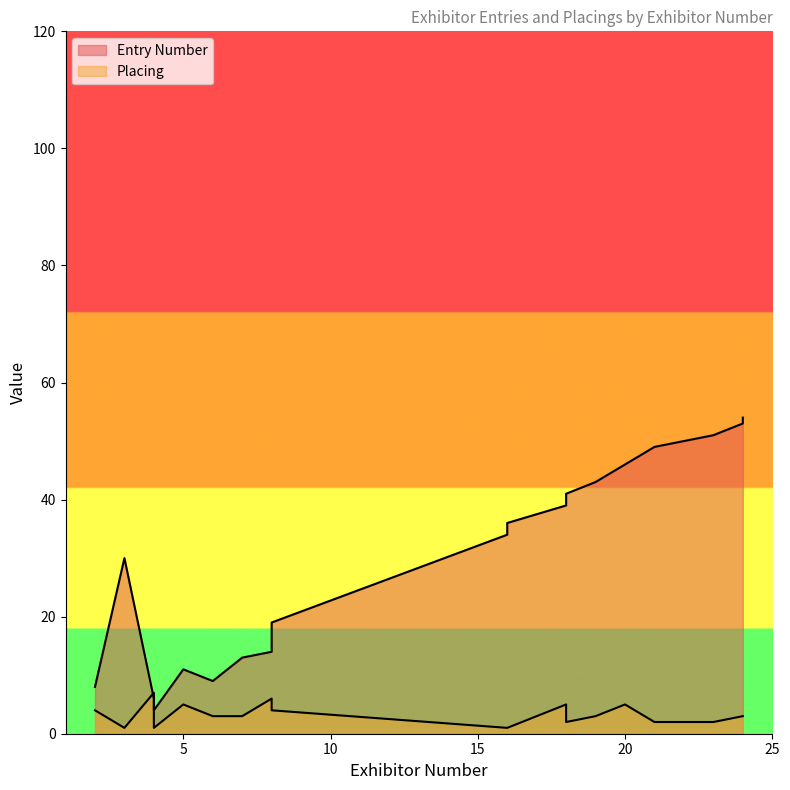

Does the chart display data point markers on the line(s)?

No